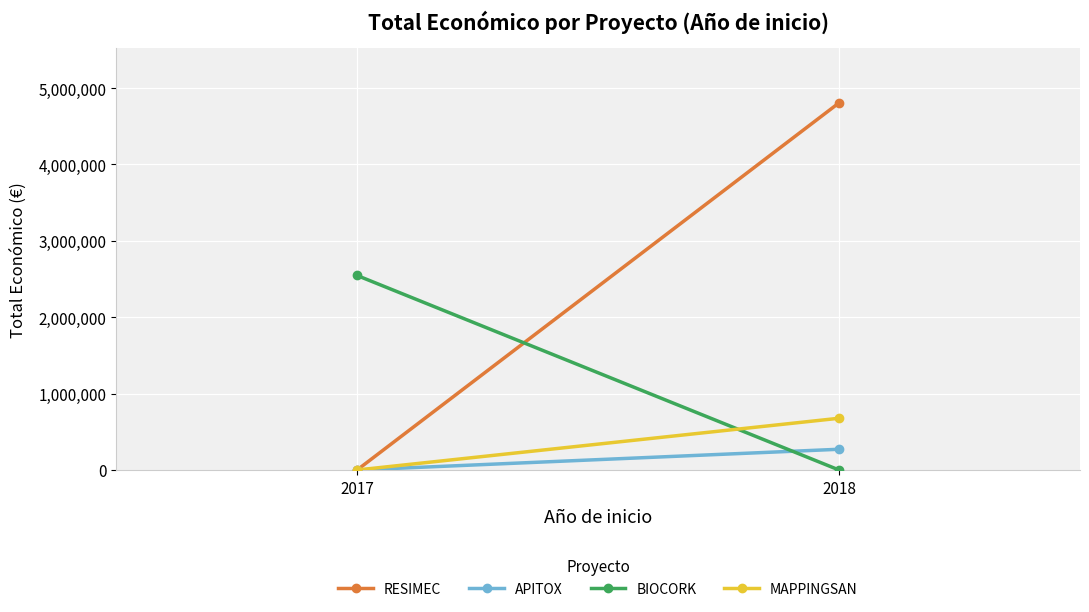

Which series has the largest total across all categories?

RESIMEC